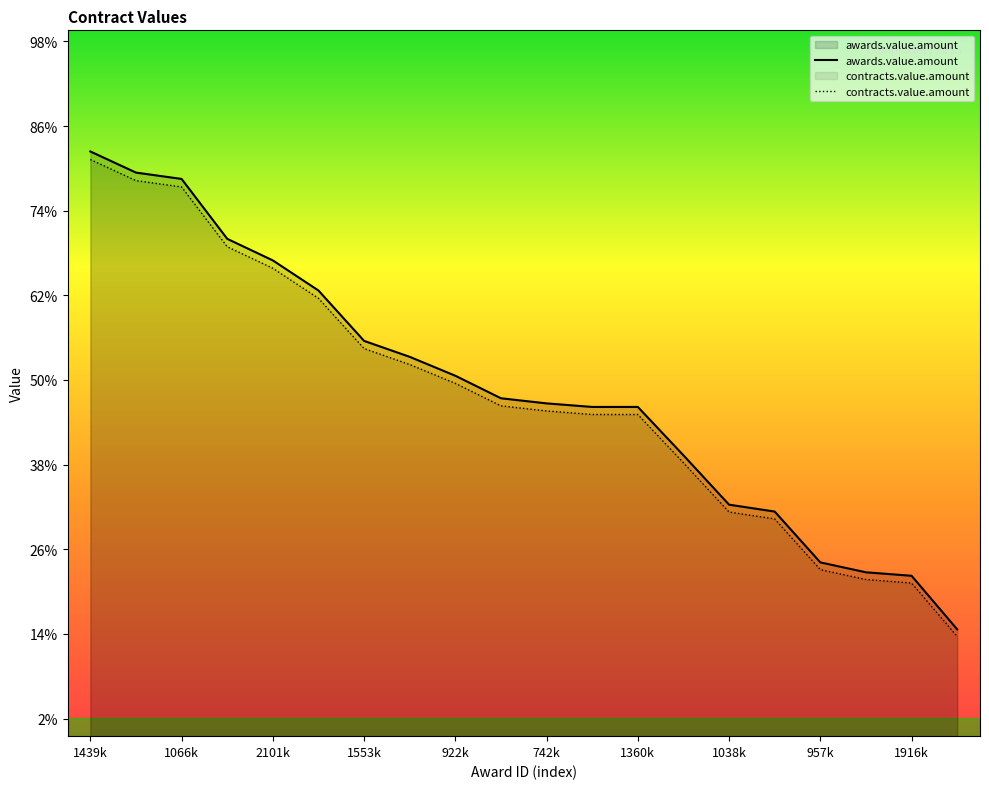

Is it true that contracts.value.amount equals 89919.8 at 922k?

True